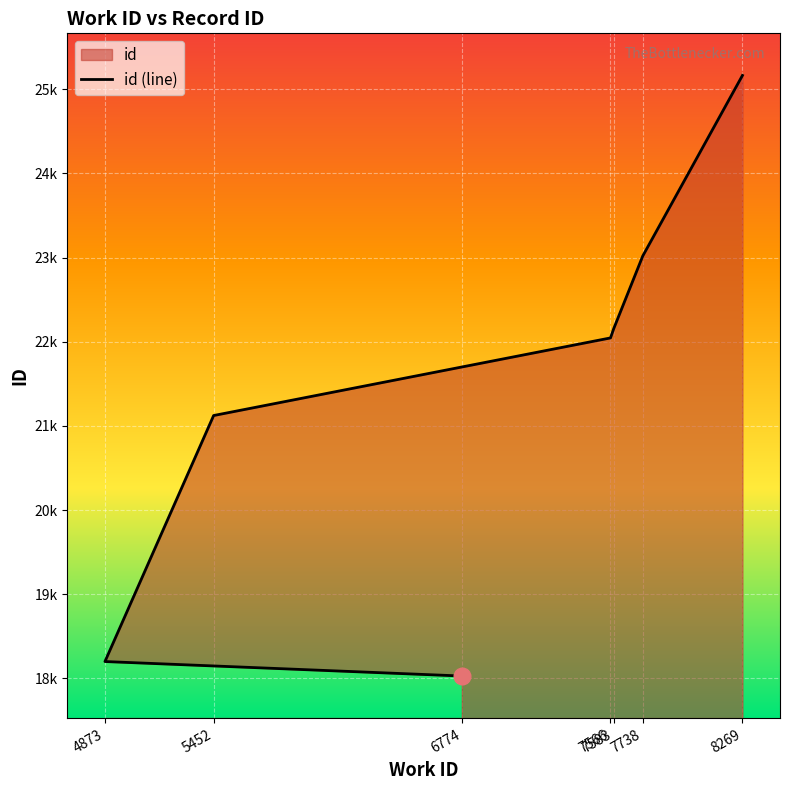

What is the change in value from 4873 to 5452?

+2923